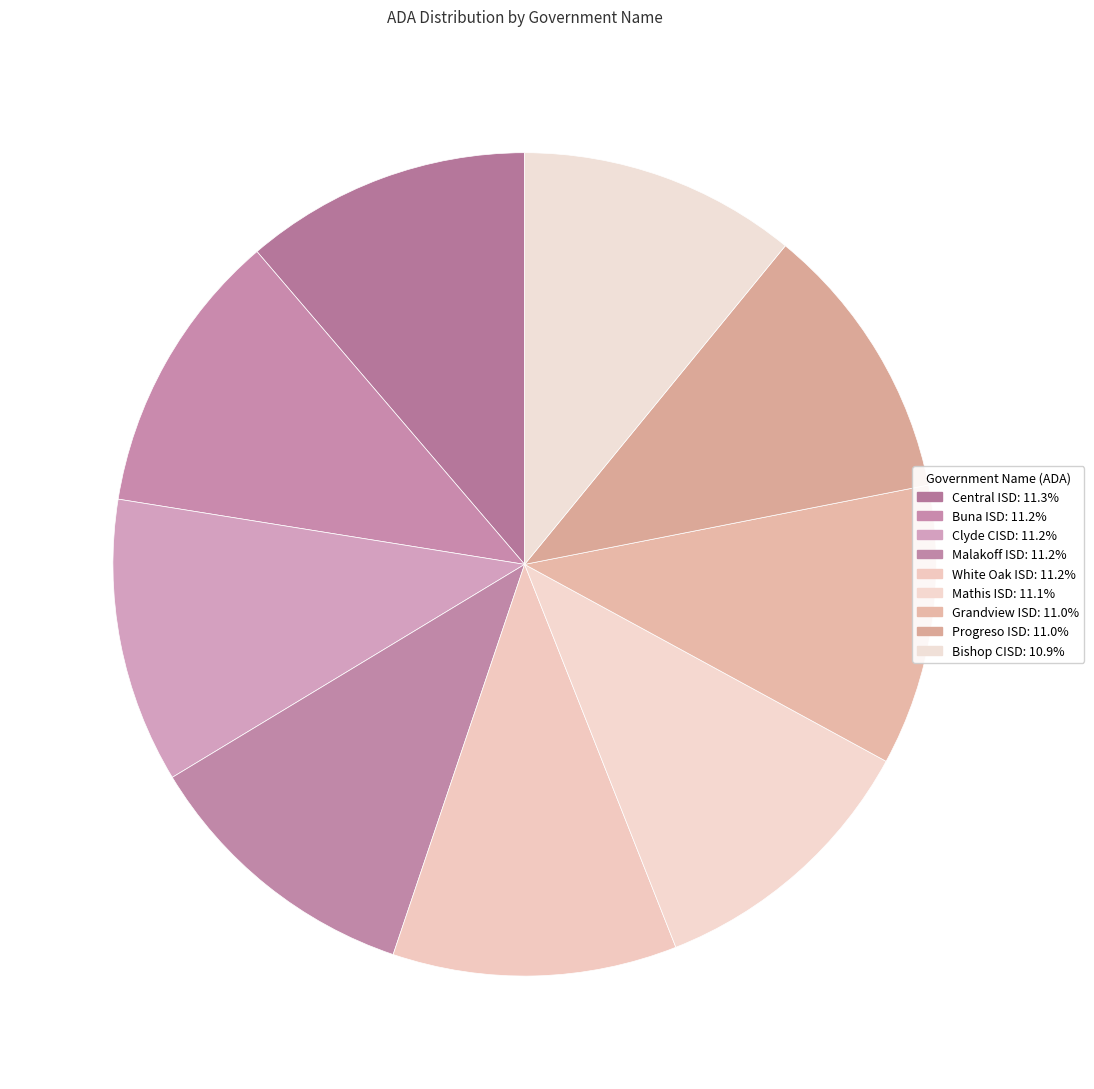

Is it true that White Oak ISD is 1% of the pie?

False